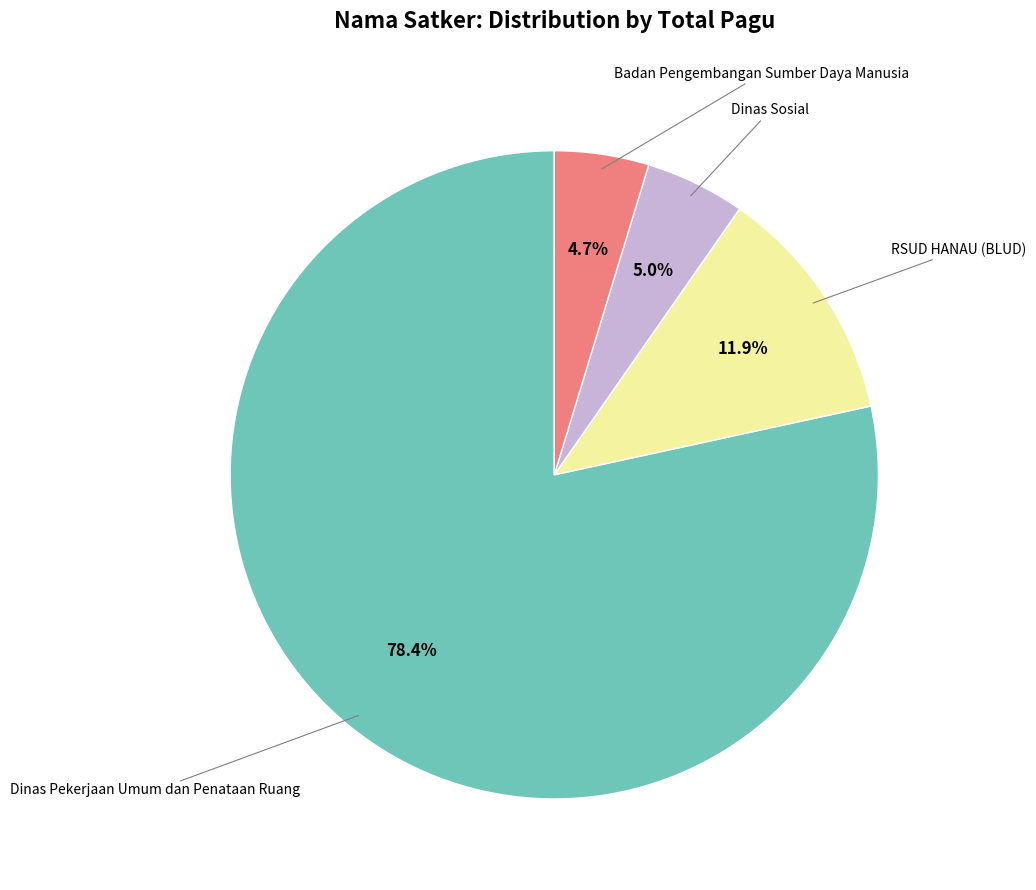

How many segments does this pie chart have?

4